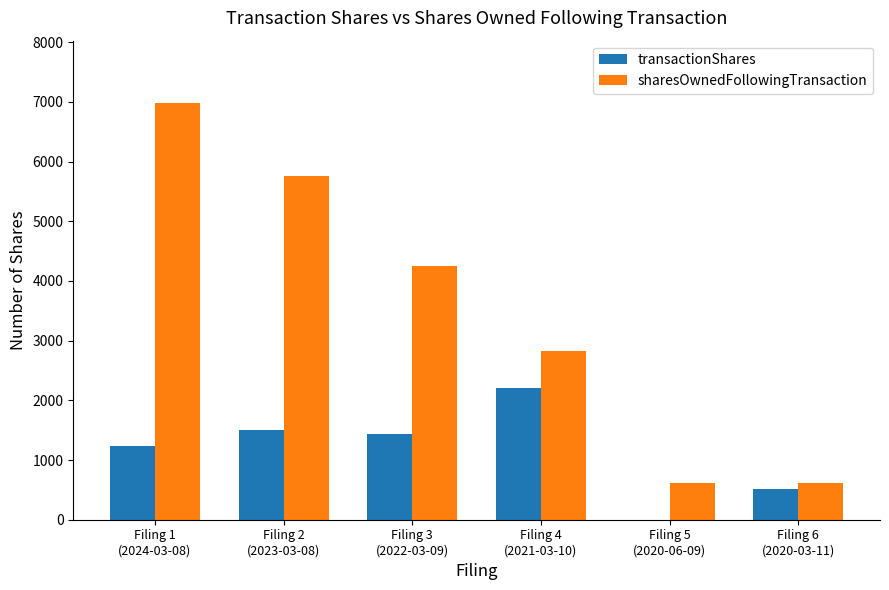

What is the sum of all sharesOwnedFollowingTransaction values?

21026